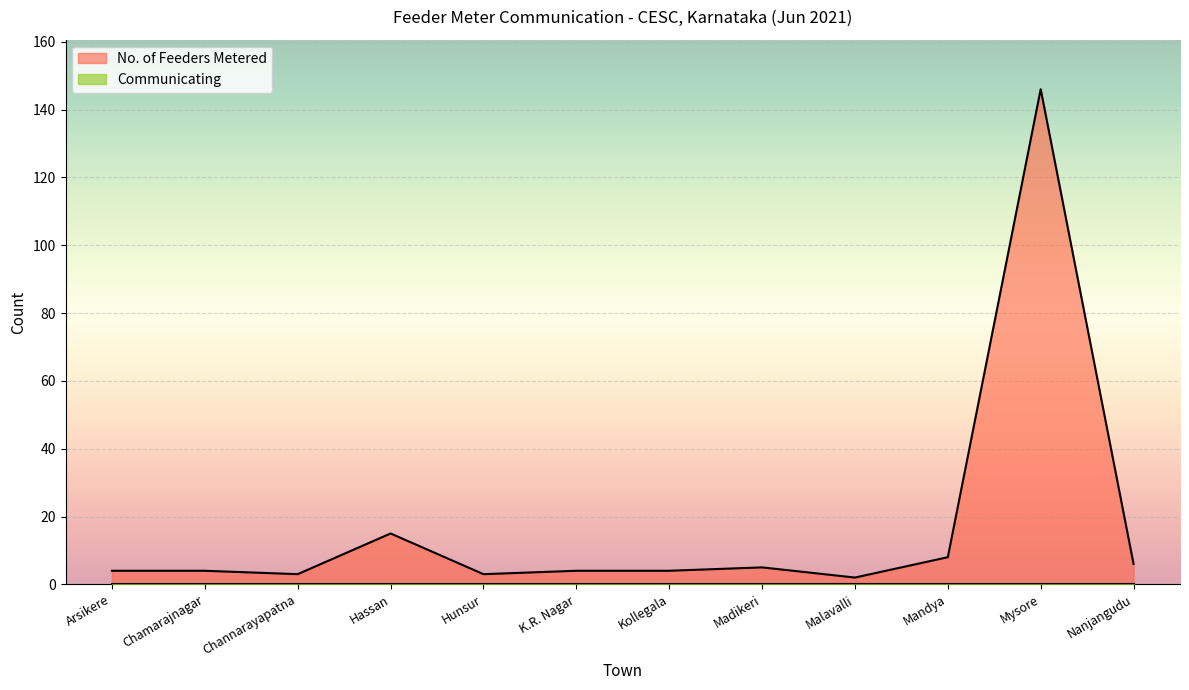

How many data points are less than 4?

3